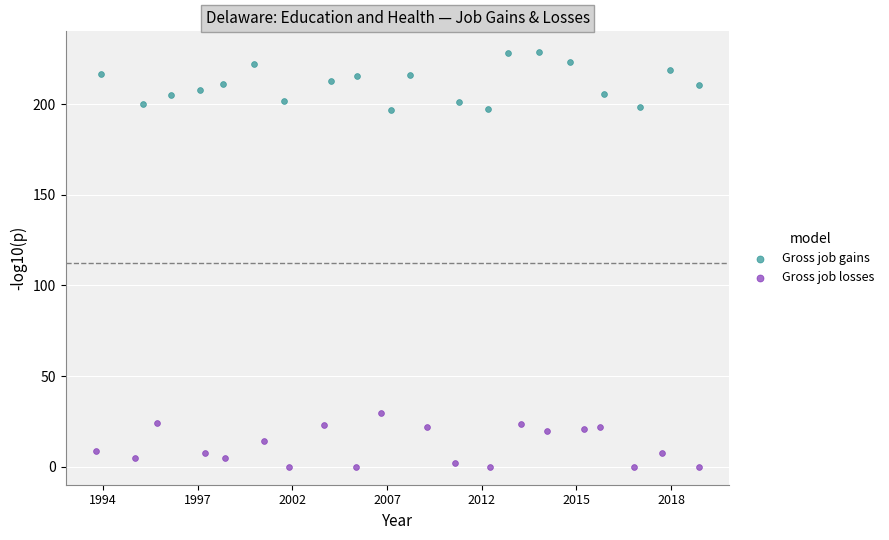

Which series reaches the minimum Y coordinate?

Gross job losses